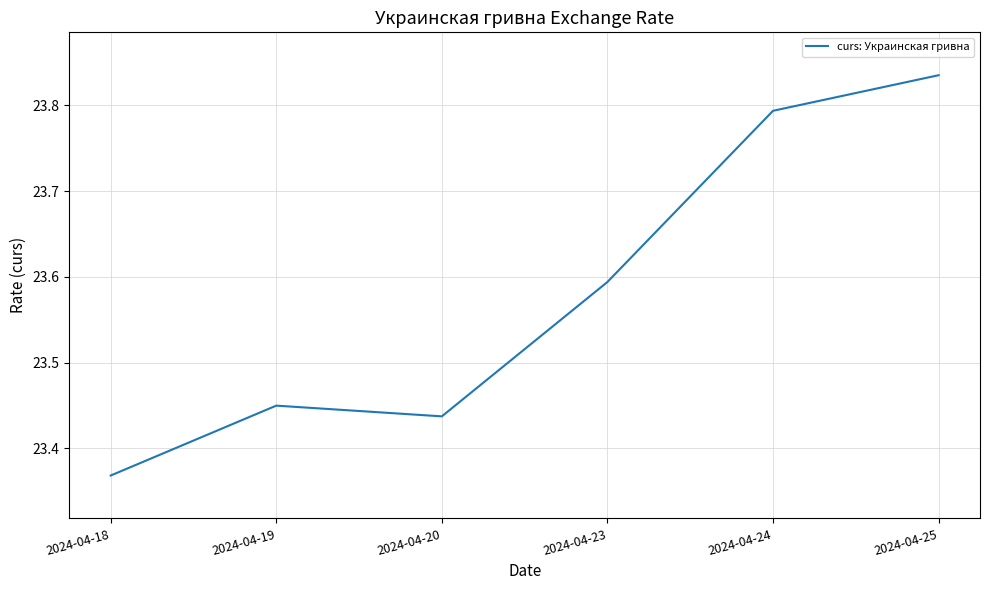

What is the difference between the maximum and minimum values?

0.5